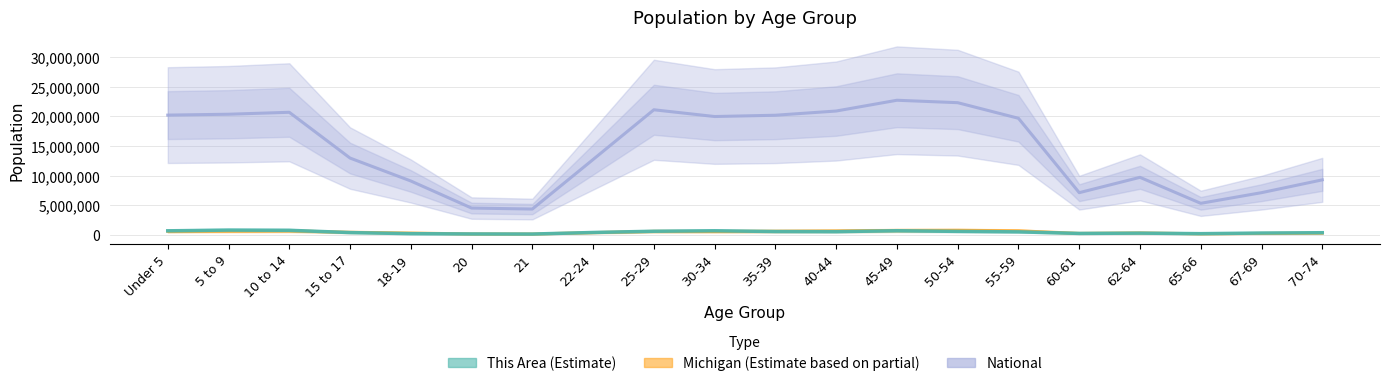

Does the chart have visible grid lines?

Yes